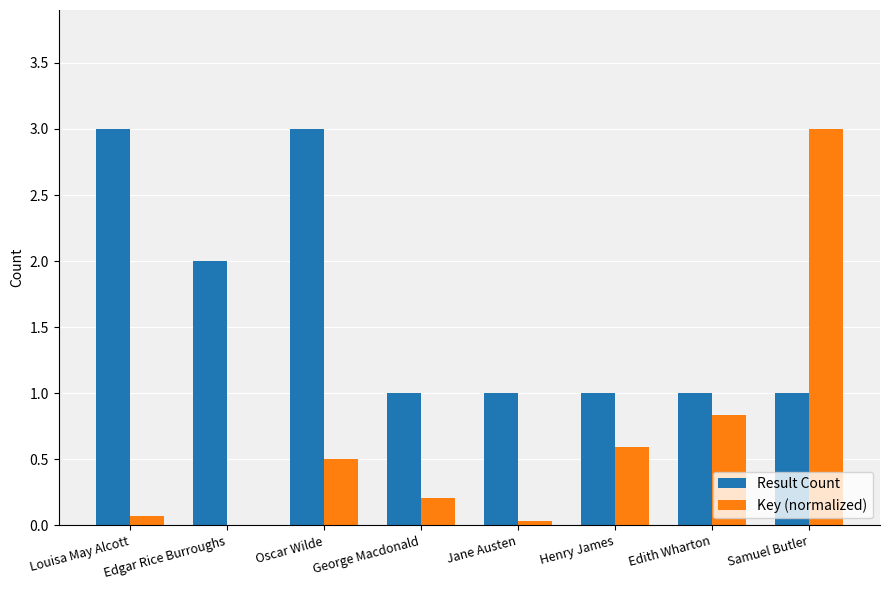

True or false: Result Count has a value of 2.6 at Edgar Rice Burroughs.

False